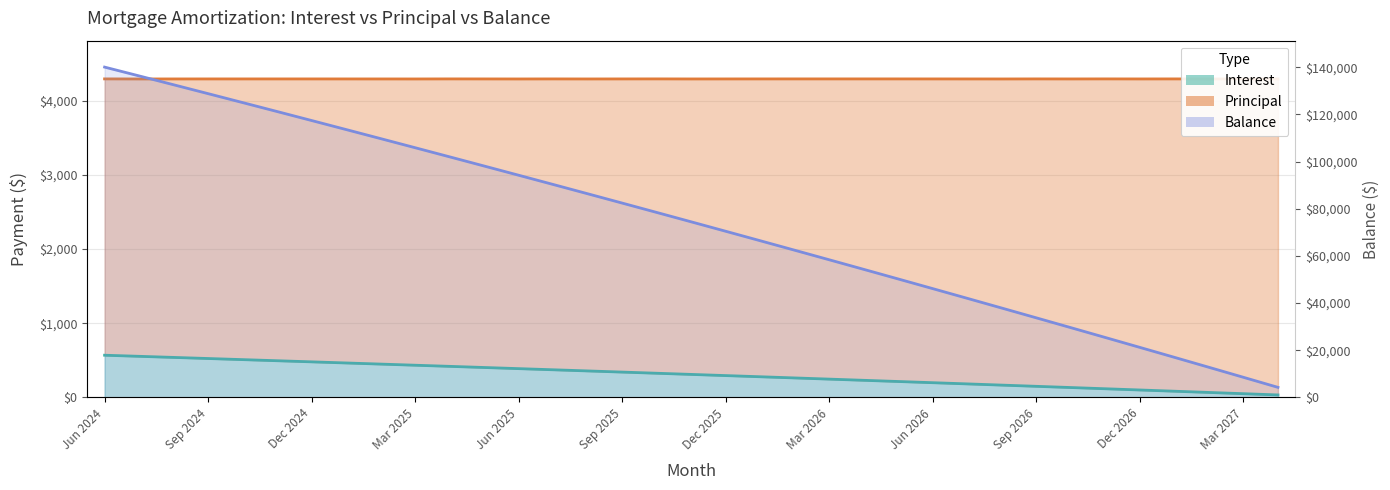

What position from the right is Aug 2026?

9